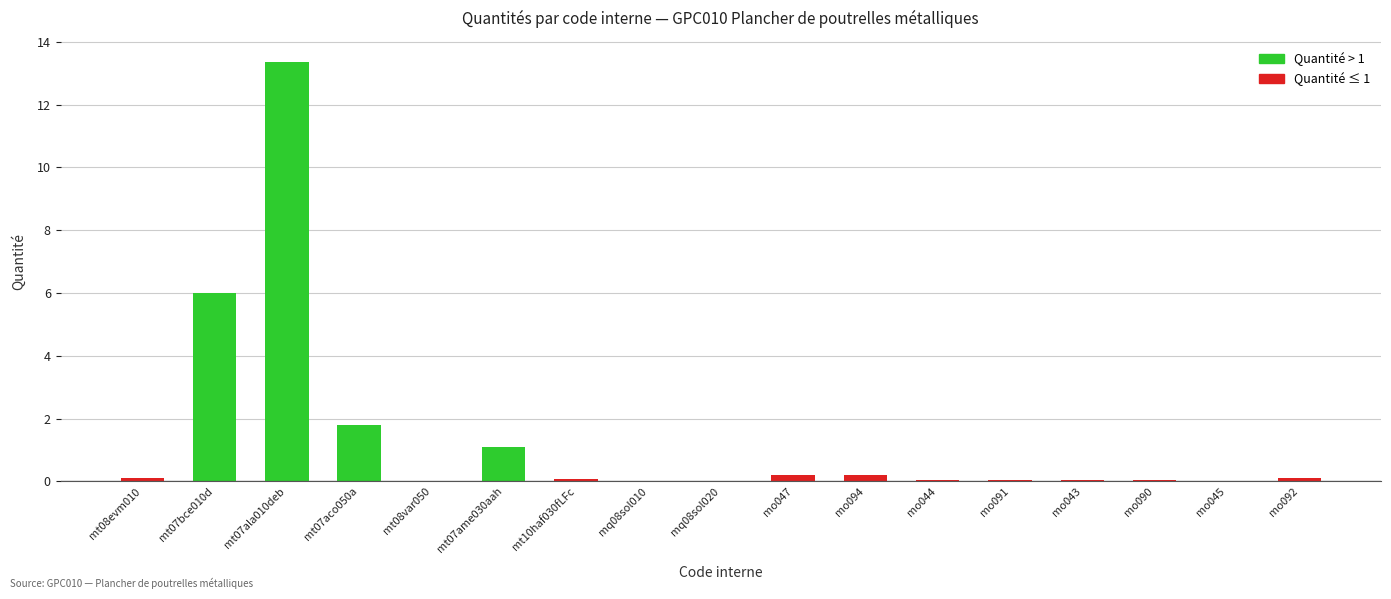

Where is the data nearest to the value 6?

mt07bce010d